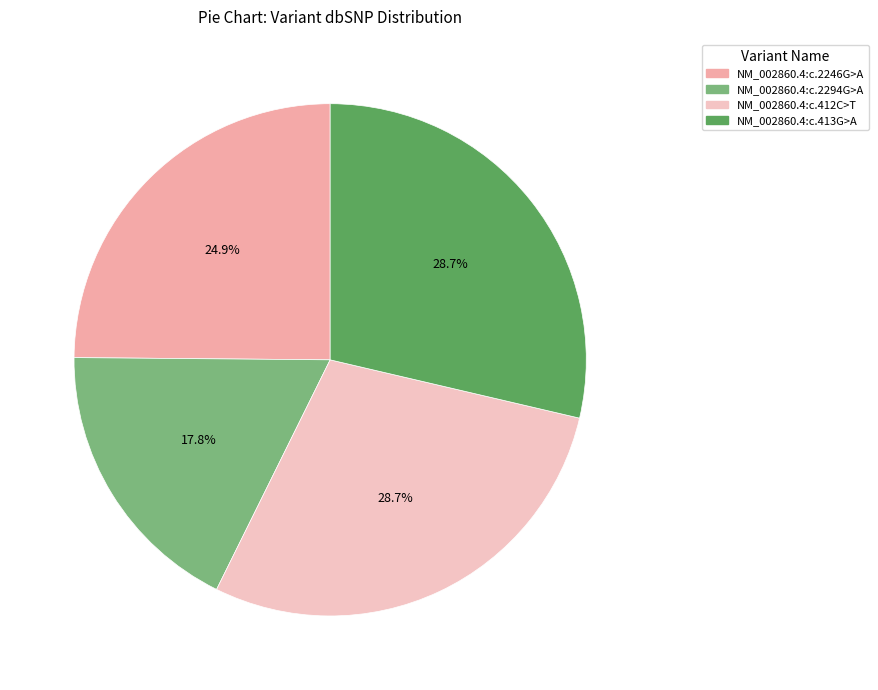

To the nearest percent, what is the difference between the largest and smallest slice percentages?

11%